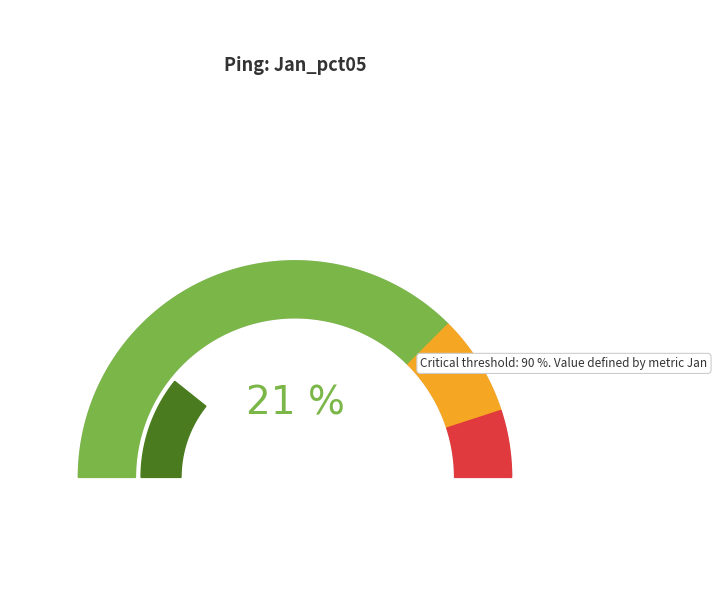

Does any single category account for the majority?

No